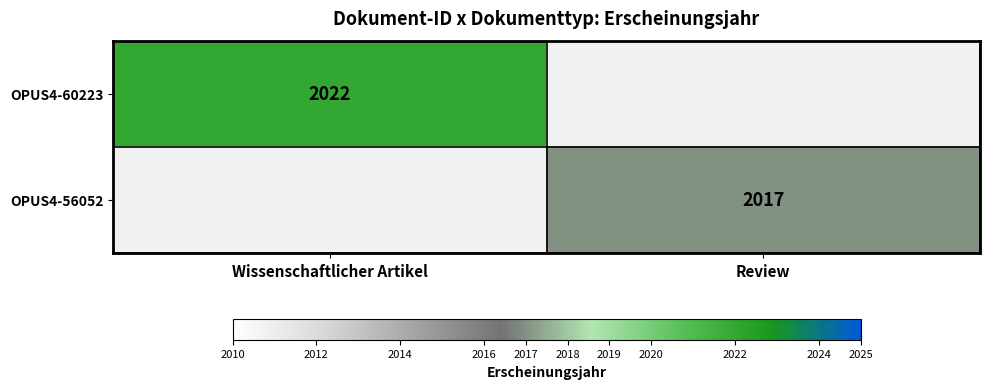

At how many categories does at least one series exceed 1486?

2